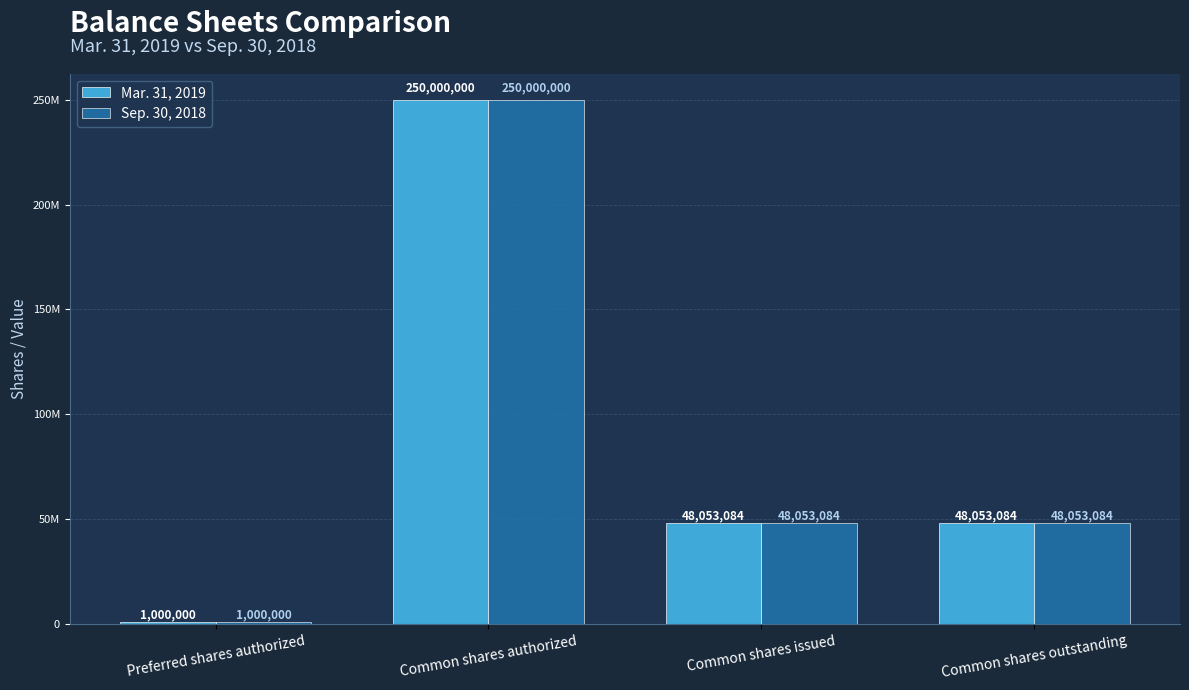

Does the chart contain any negative values?

No